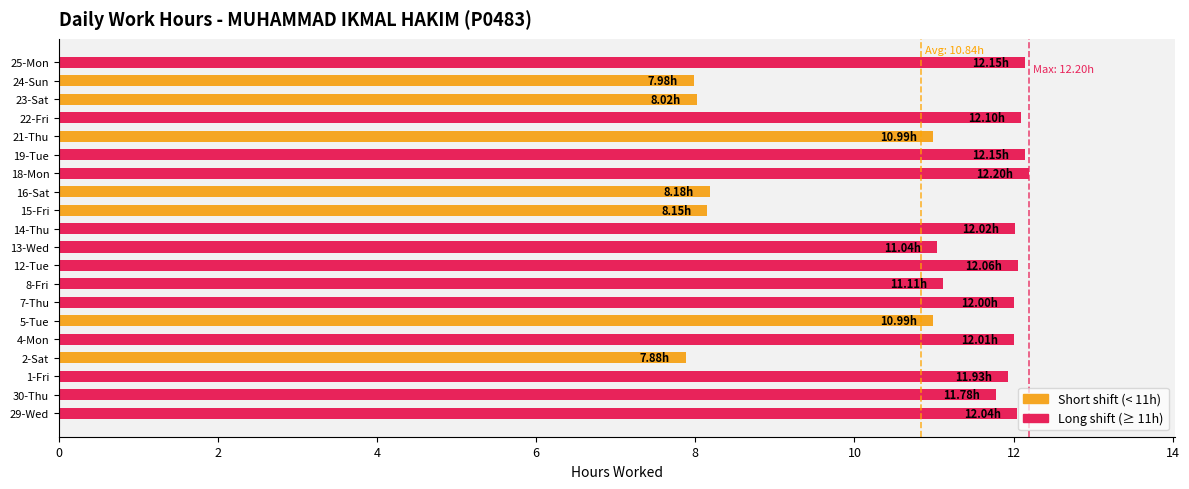

Approximately how many times larger is the value at 14-Thu compared to 7-Thu?

1.0